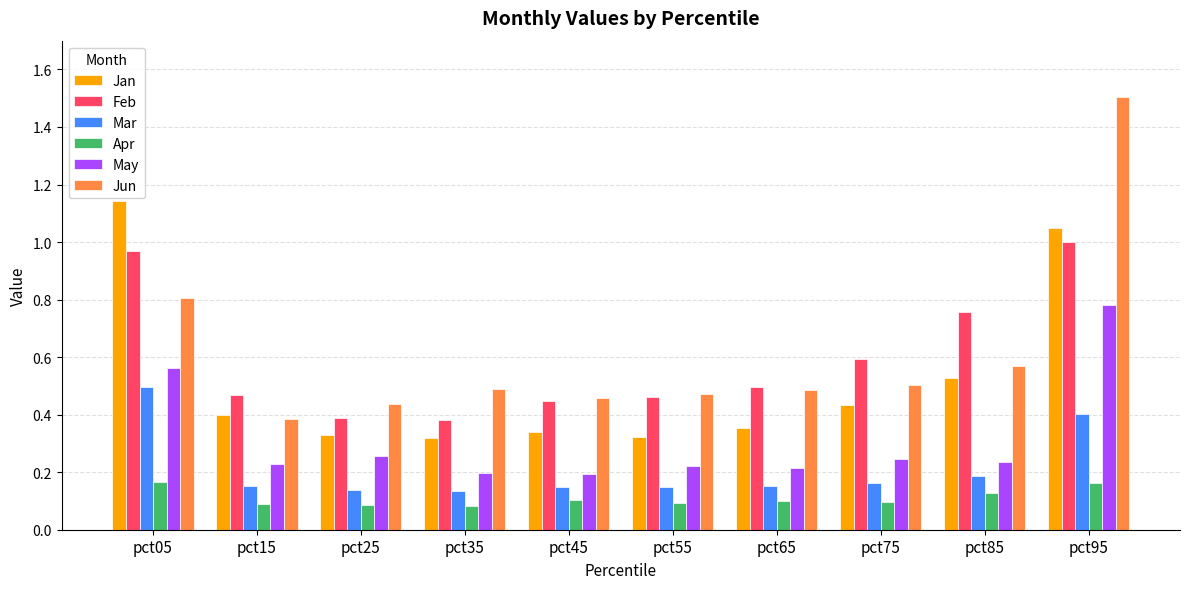

What is the sum of the Jun values at pct75 and pct95?

2.0